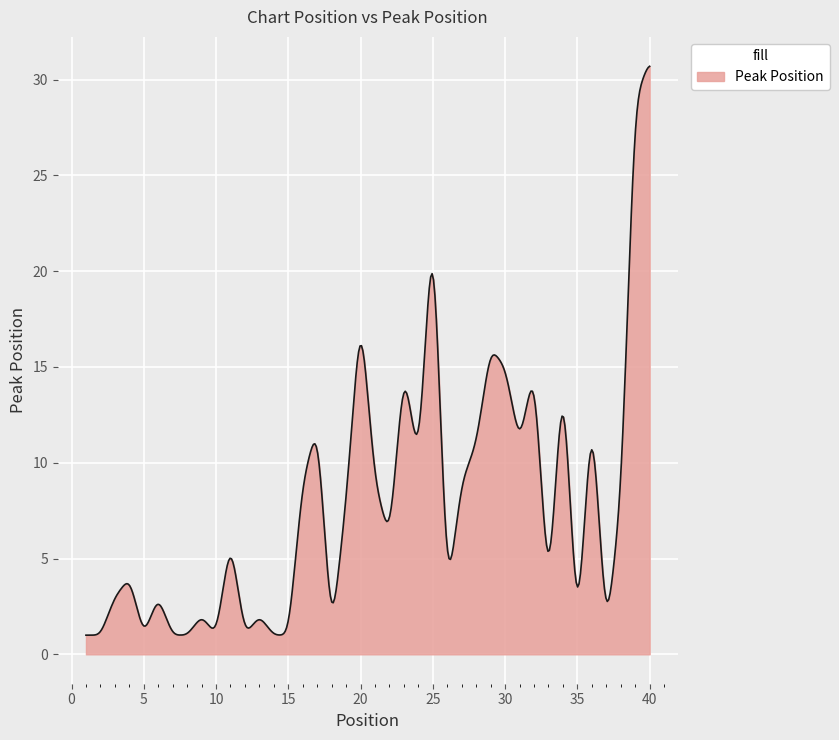

What is the smallest value displayed?

1.0